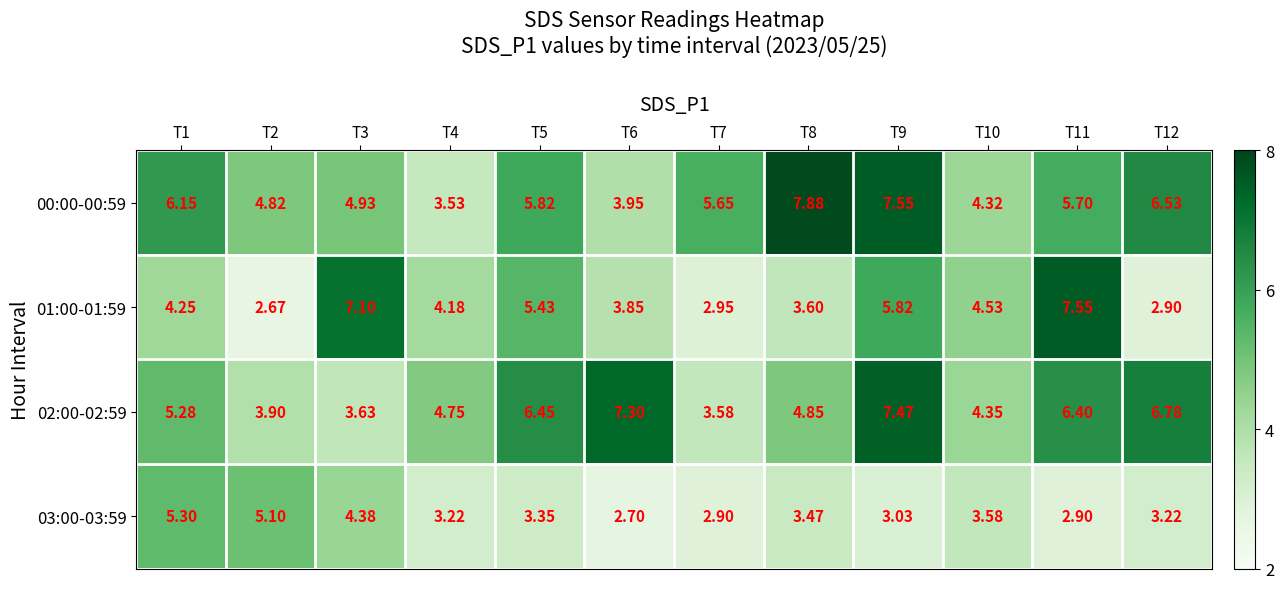

Is the value of 00:00-00:59 at T1 greater than the value of 02:00-02:59 at T12?

No